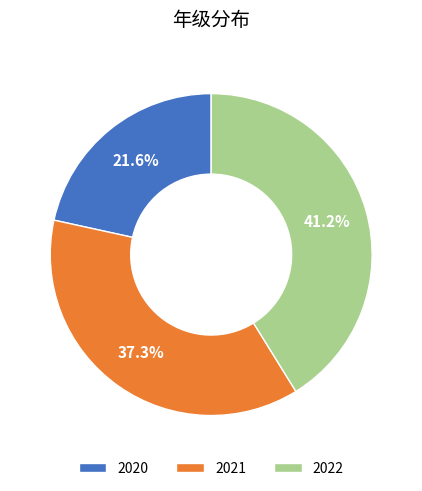

Is there any slice that represents more than half of the pie?

No